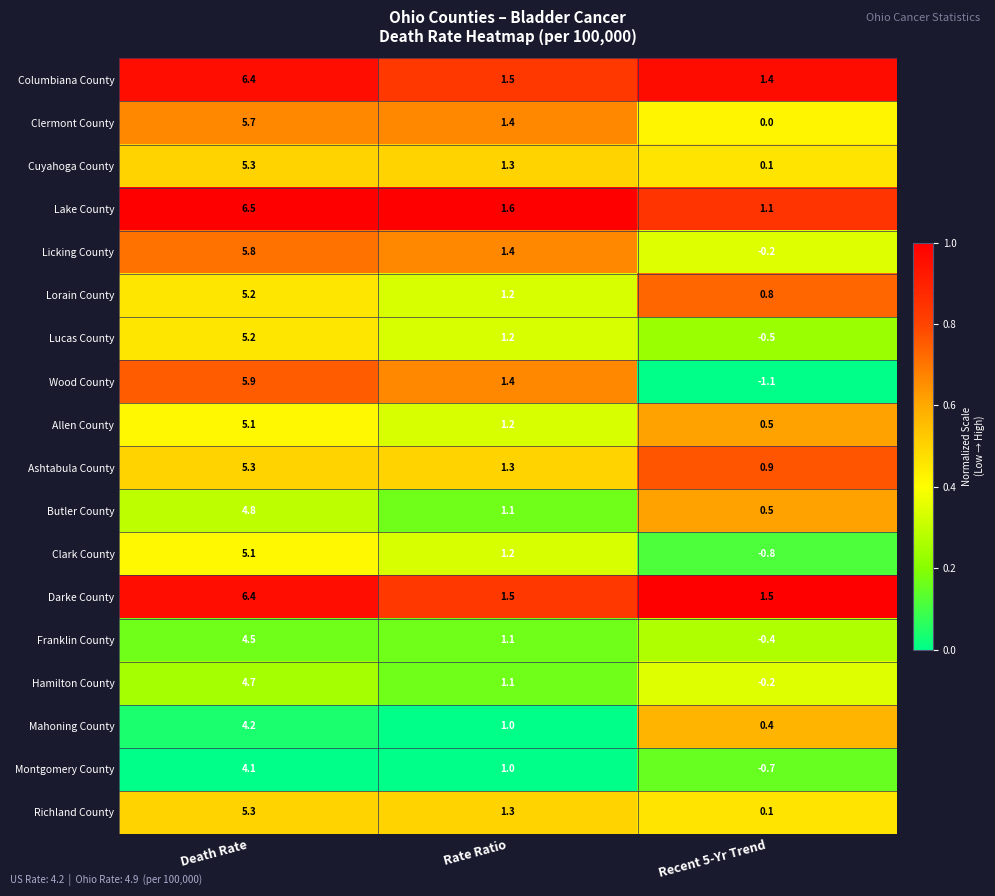

Is the value of Licking County at Rate Ratio greater than the value of Columbiana County at Death Rate?

No